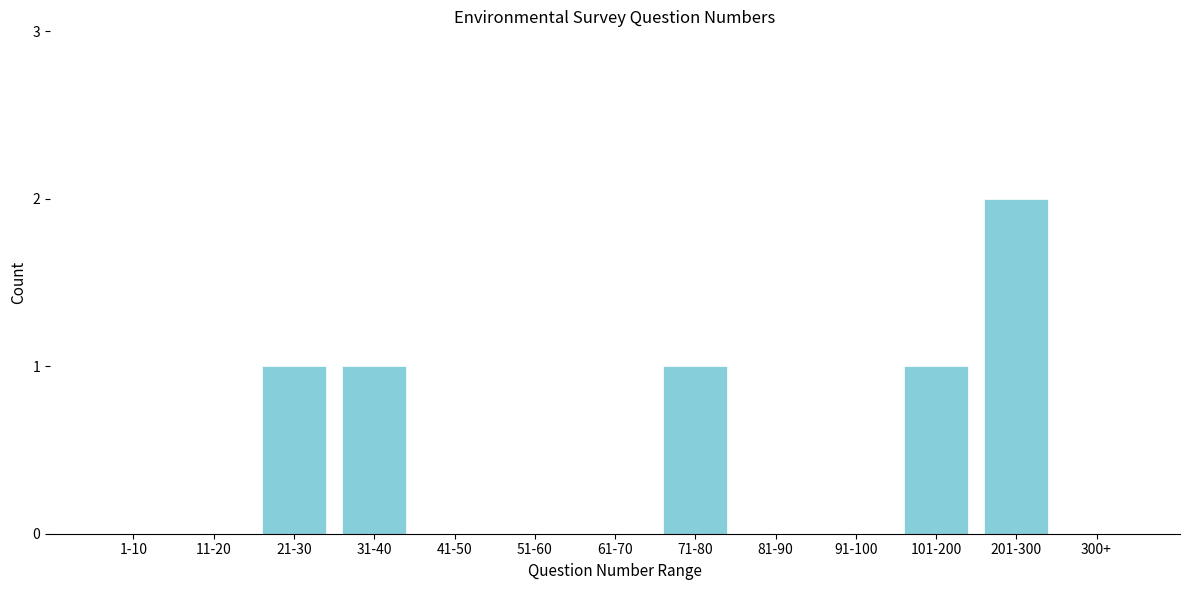

Reading left to right, what are all the values shown in this chart?

1-10=0	11-20=0	21-30=1	31-40=1	41-50=0	51-60=0	61-70=0	71-80=1	81-90=0	91-100=0	101-200=1	201-300=2	300+=0